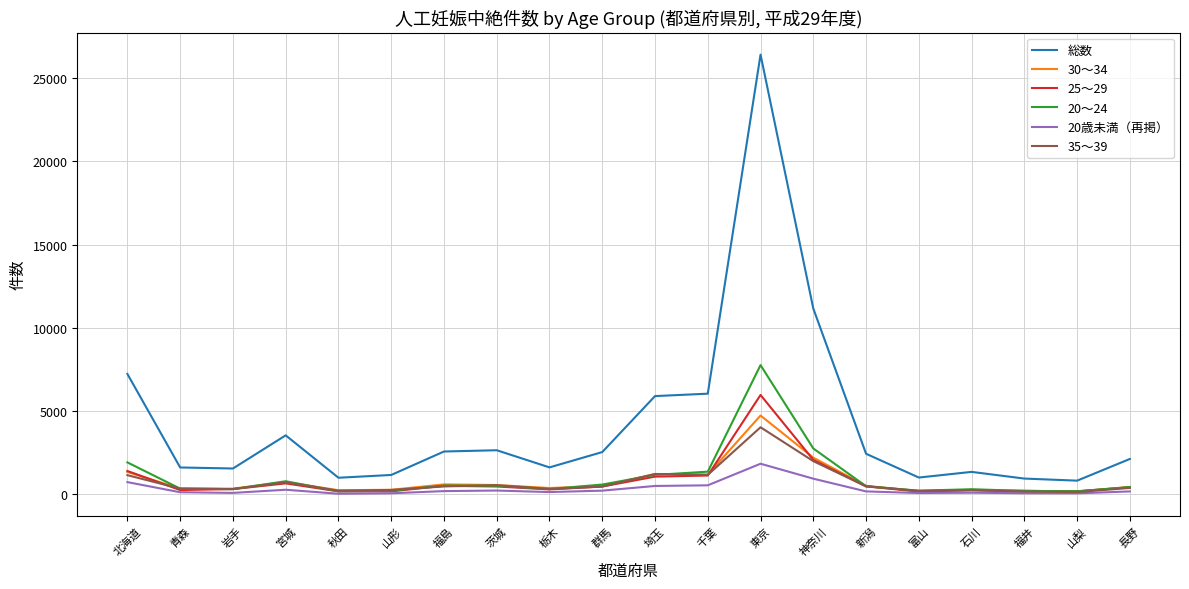

What is the maximum value shown in the chart?

26421